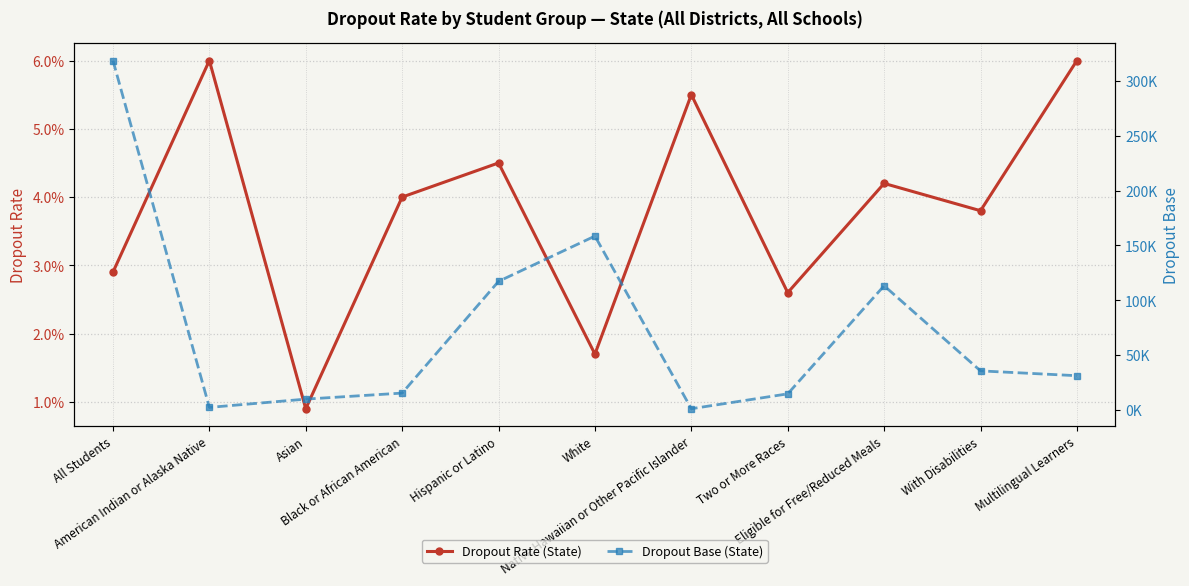

True or false: Dropout Rate (State) has a value of 0.1 at Multilingual Learners.

True